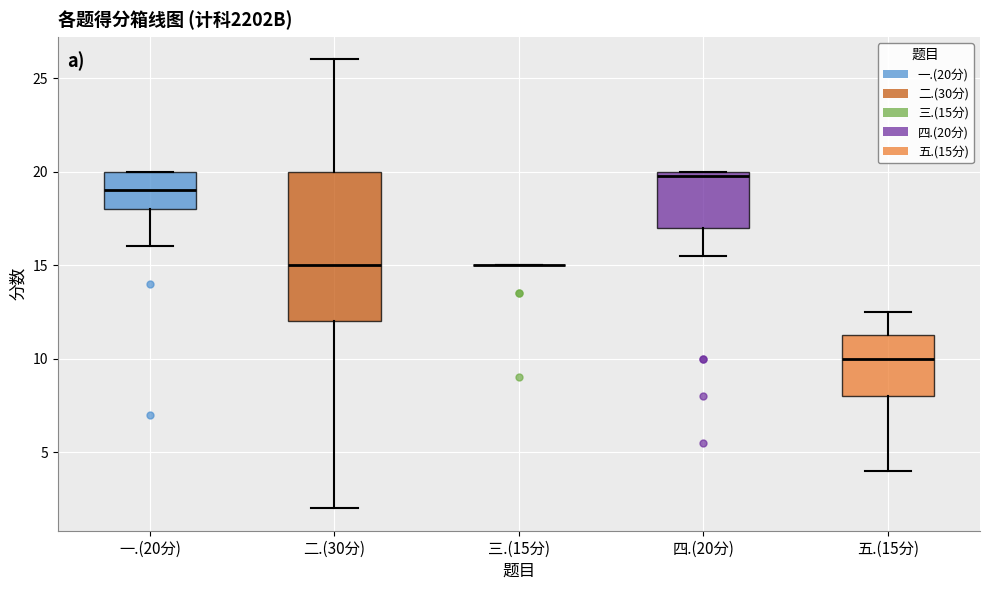

Where is the upper edge of the box for 二.(30分) on the y-axis? The values are not printed on the chart, so give them approximately, as read against the axis.

20.0